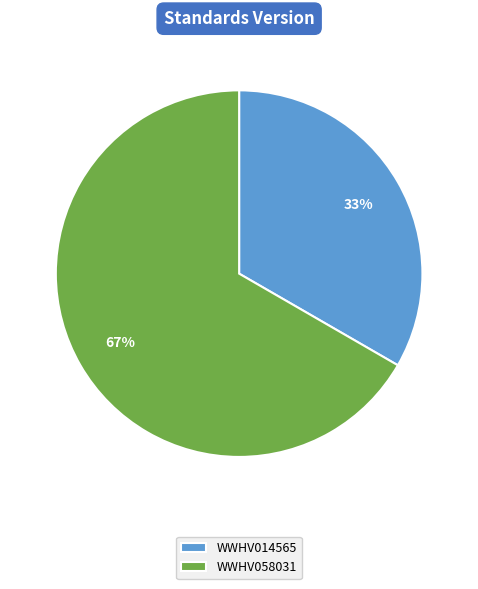

Approximately how many times larger is the value at WWHV014565 compared to WWHV058031?

0.5